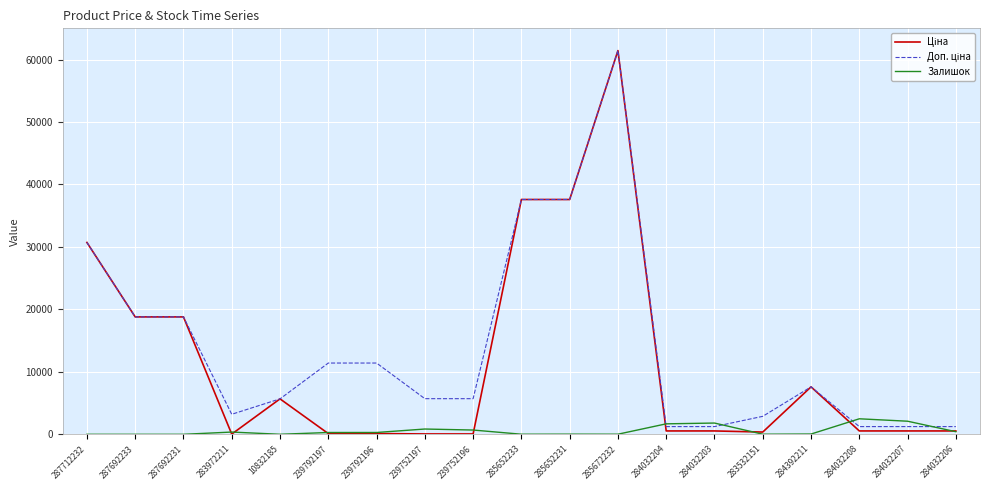

What position from the right is 284032207?

2